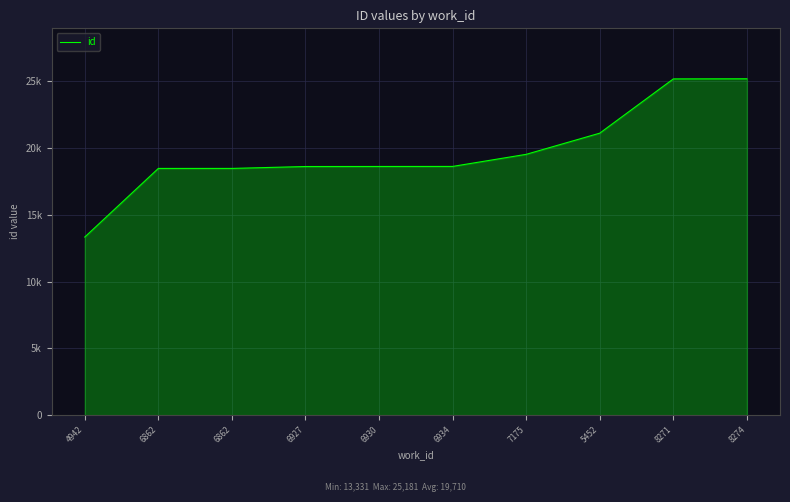

Which category has the lowest value across all series?

4942